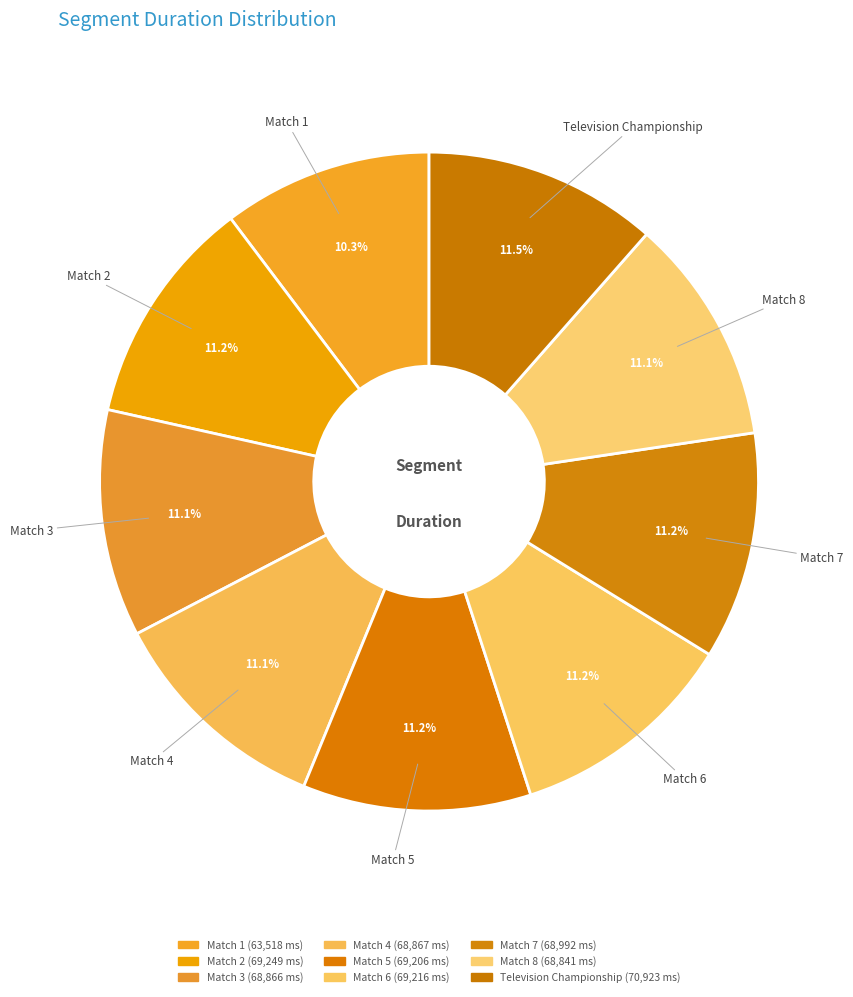

Rank the categories by value from highest to lowest.

Television Championship, Match 2, Match 6, Match 5, Match 7, Match 4, Match 3, Match 8, Match 1